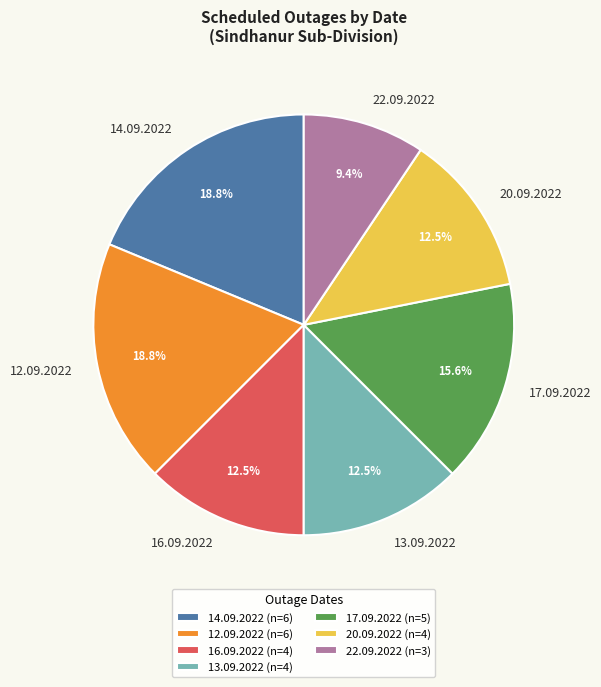

How many segments does this pie chart have?

7